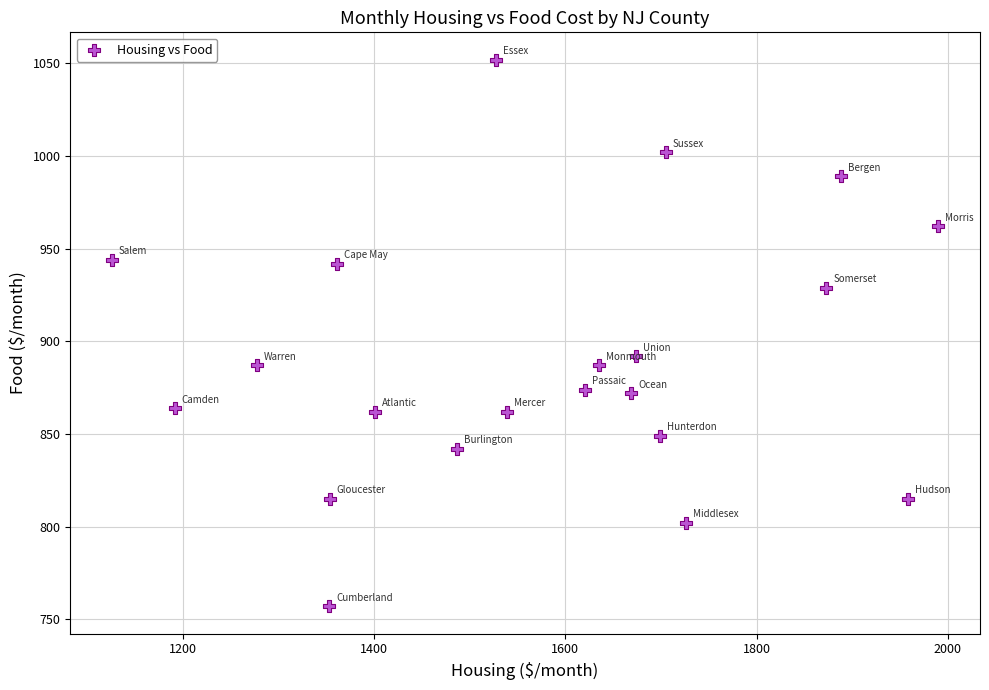

What Y value in the scatter plot is closest to 904?

892